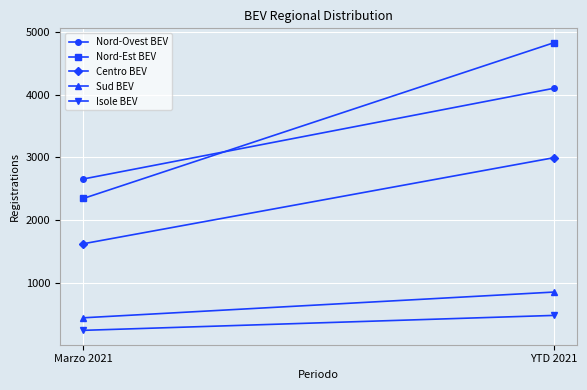

How many distinct data groups are displayed?

5